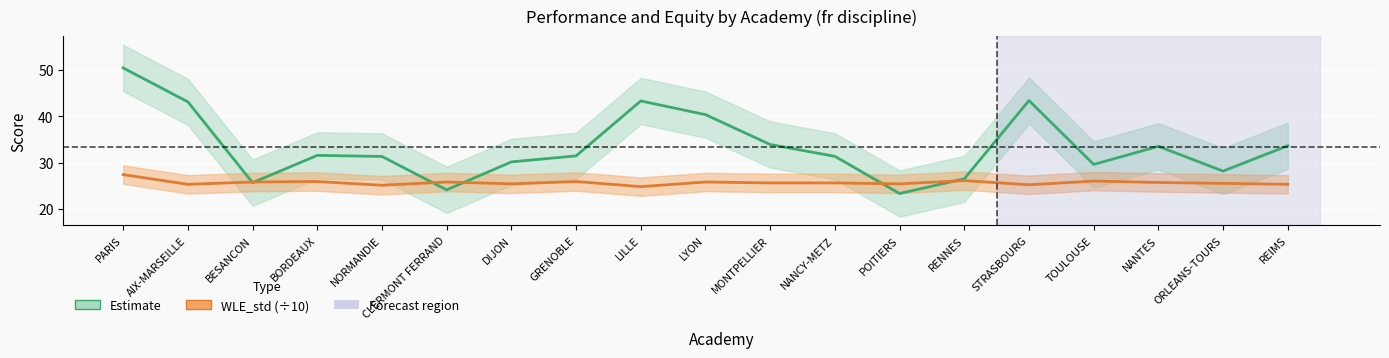

True or false: Estimate and WLE_std (÷10) intersect in this chart.

True